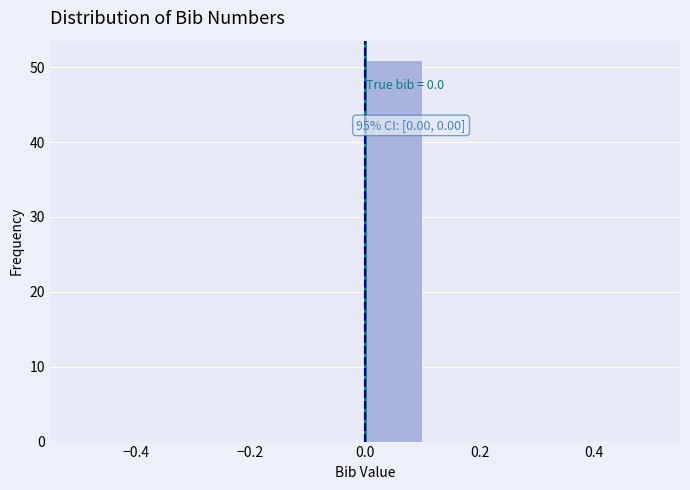

Over which range of the x-axis is the bar tallest?

0.0 to 0.1